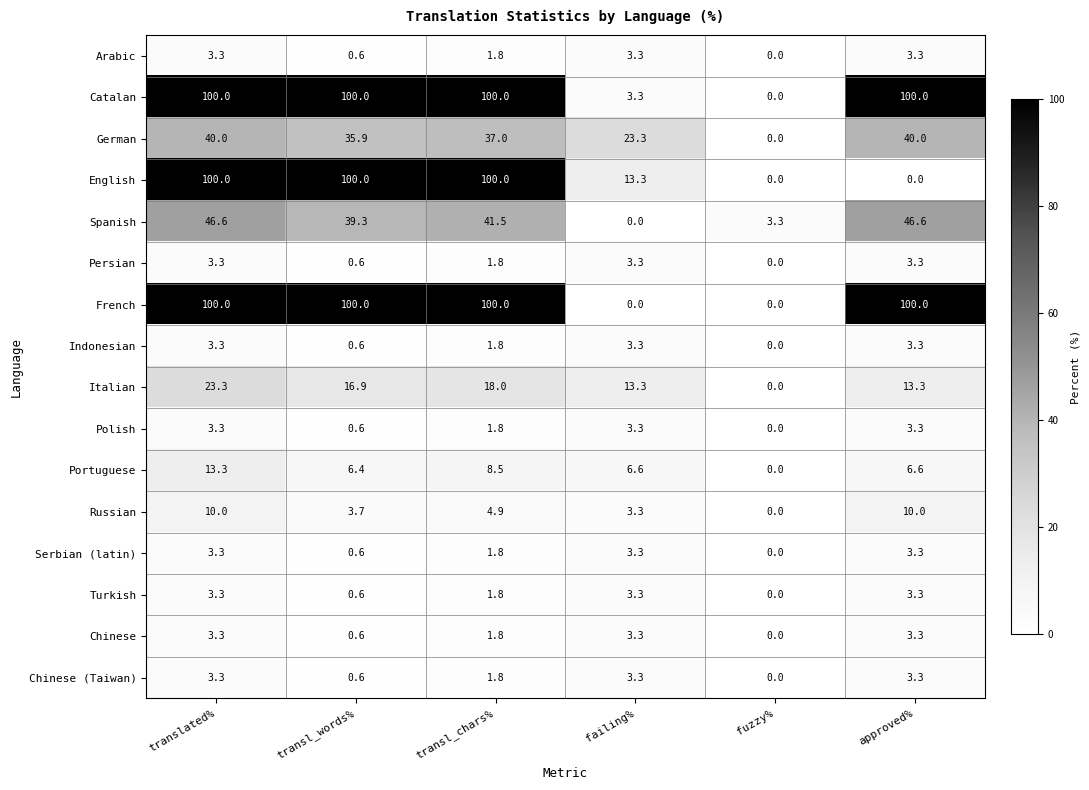

What is the approximate value of Persian at failing%?

3.3